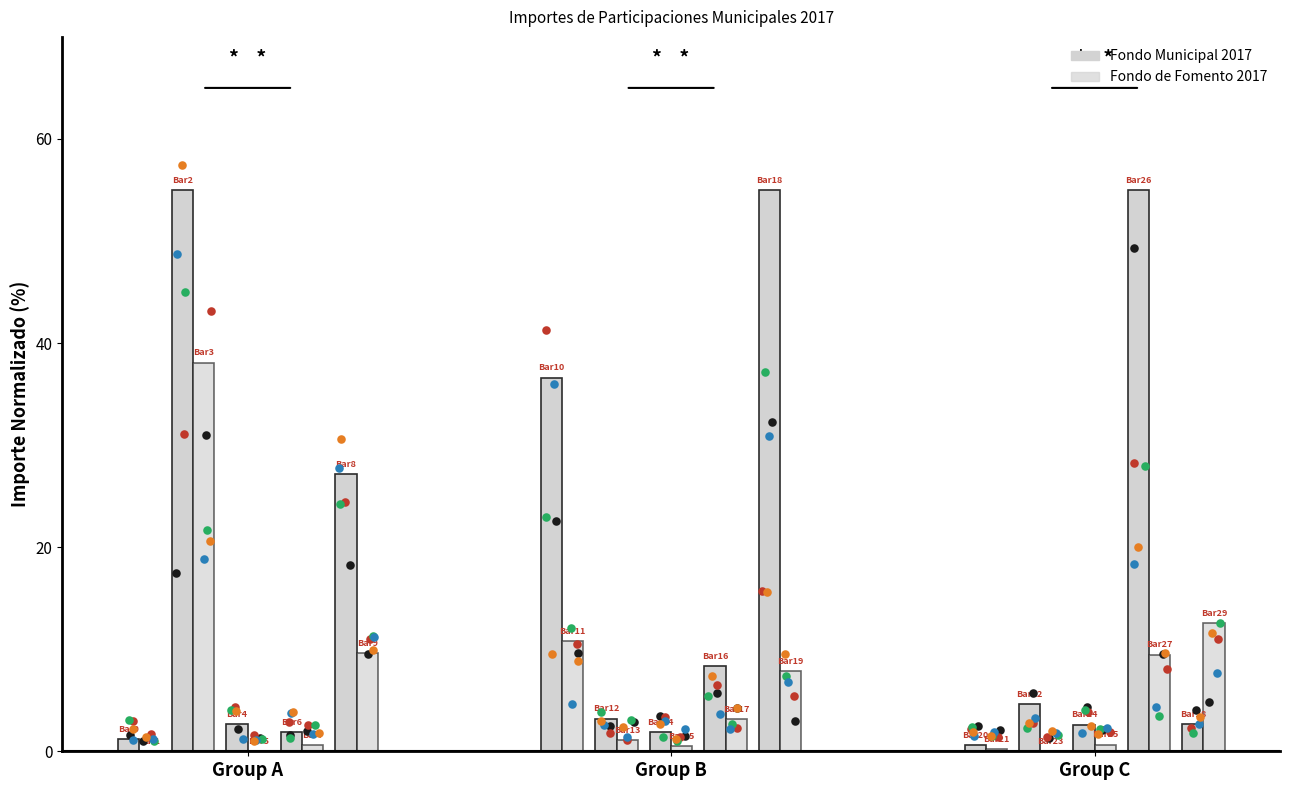

Which series has the largest total across all categories?

Fondo Municipal 2017